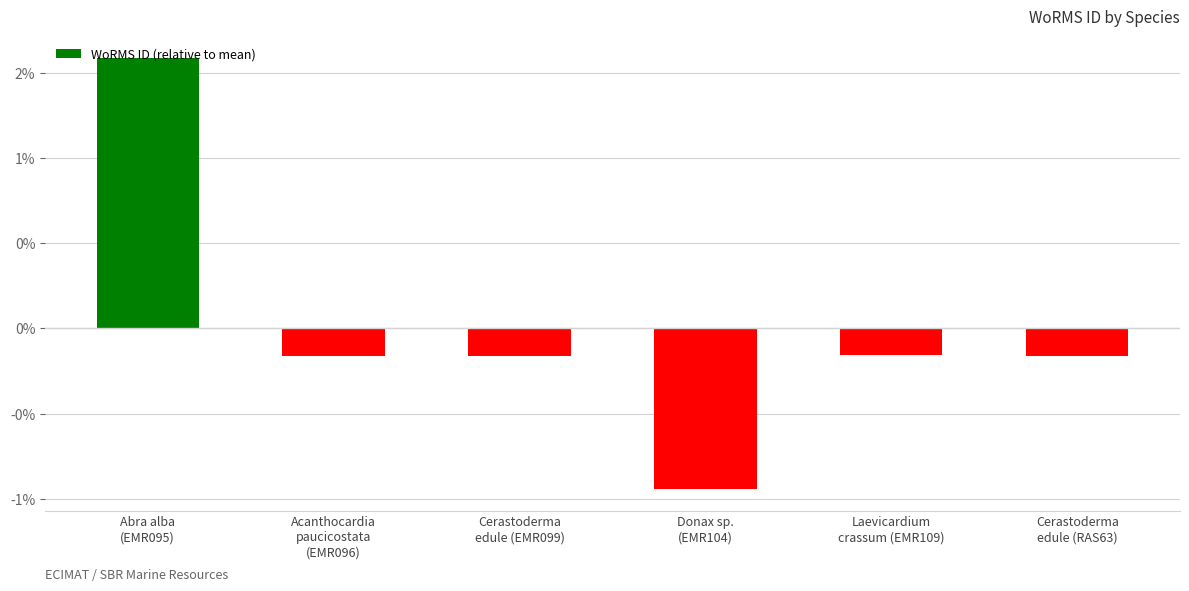

The value at Laevicardium
crassum (EMR109) is -0.0. True or false?

False